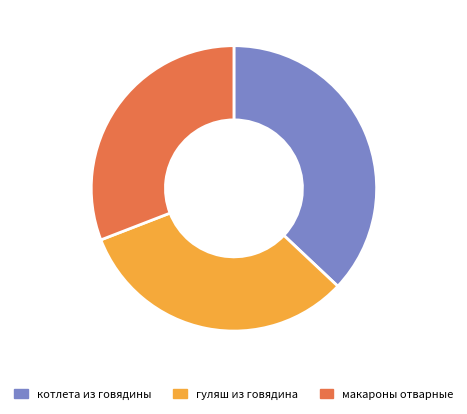

What is the smallest slice in the pie chart?

макароны отварные